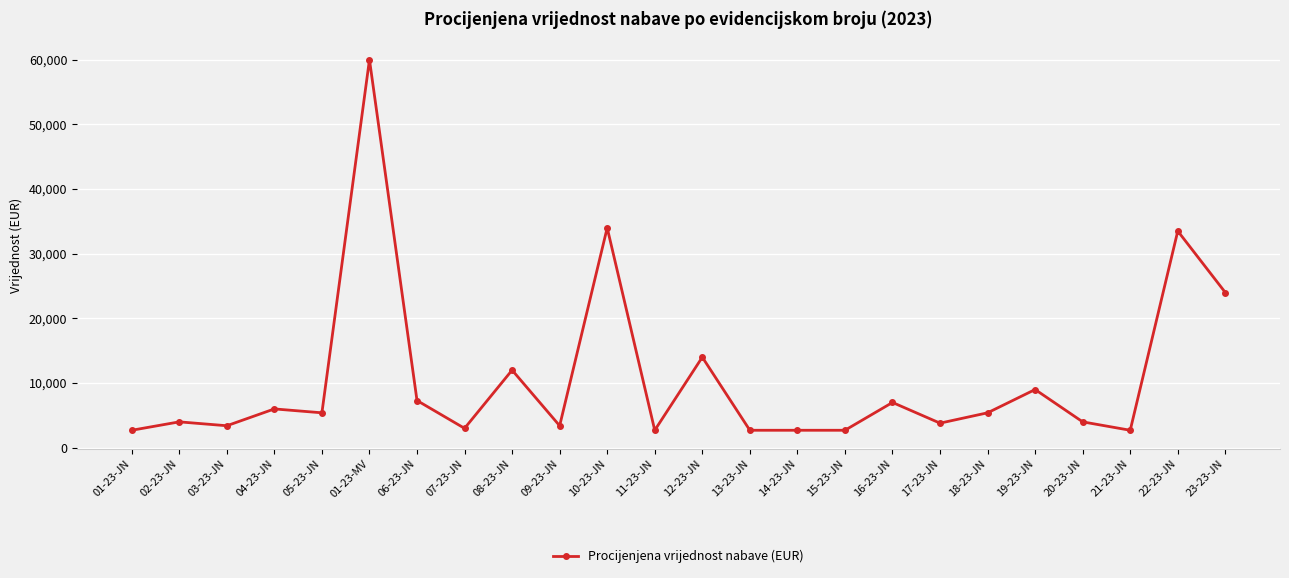

True or false: there are more than 0 points higher than both neighbors.

True